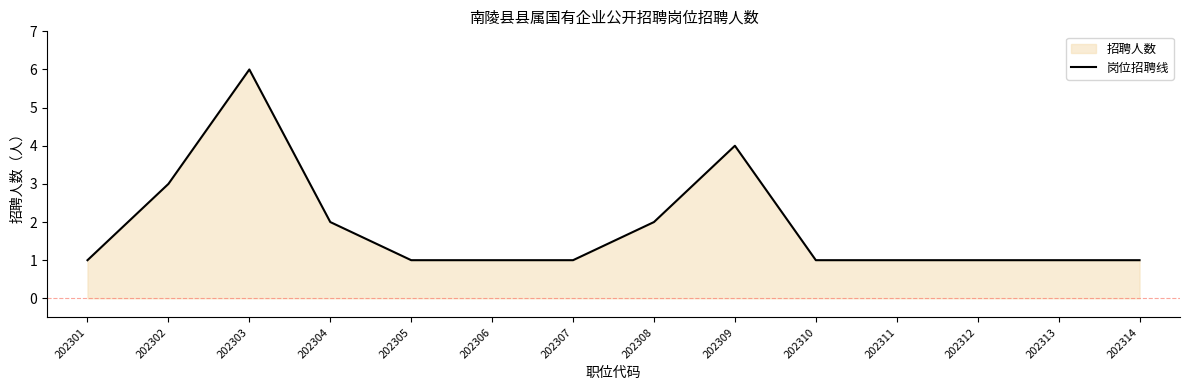

Where is the data nearest to the value 3?

202302